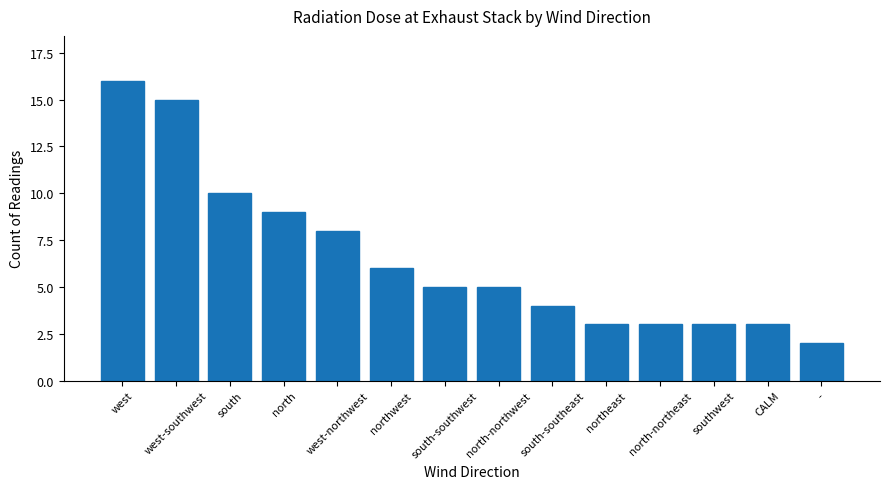

What is the minimum value shown in the chart?

2